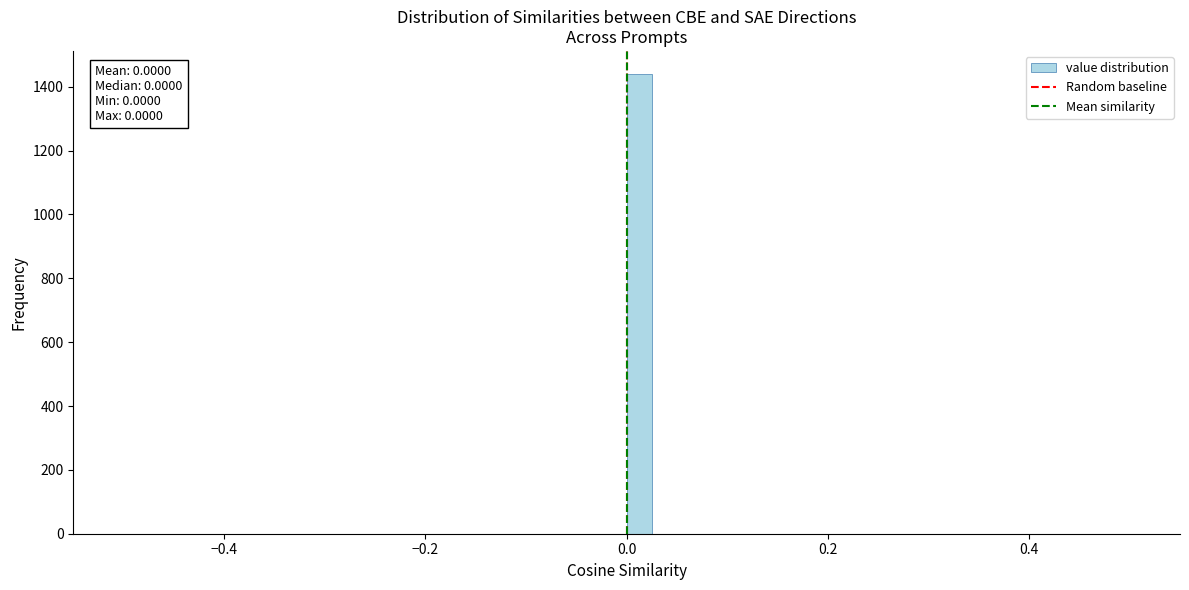

Around what value on the x-axis is the tallest bar? Give the approximate position of its centre, as read against the axis.

0.02